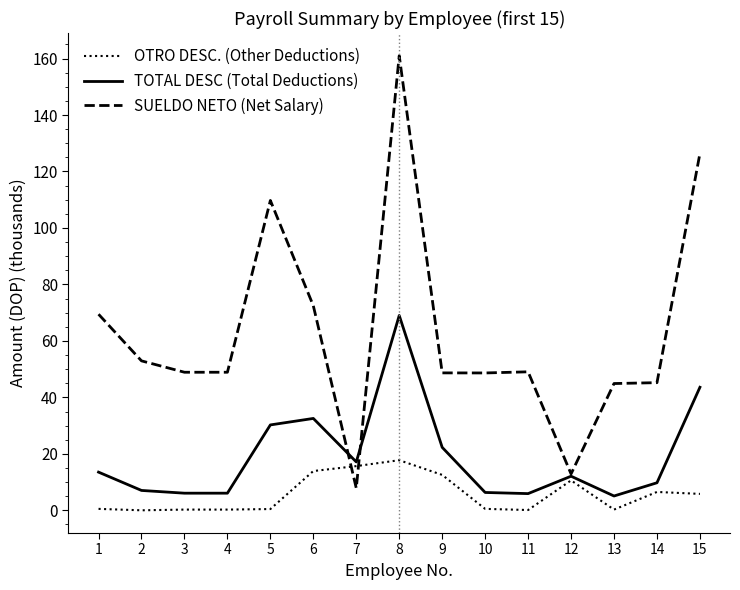

At which category is the sum across all series the highest?

8